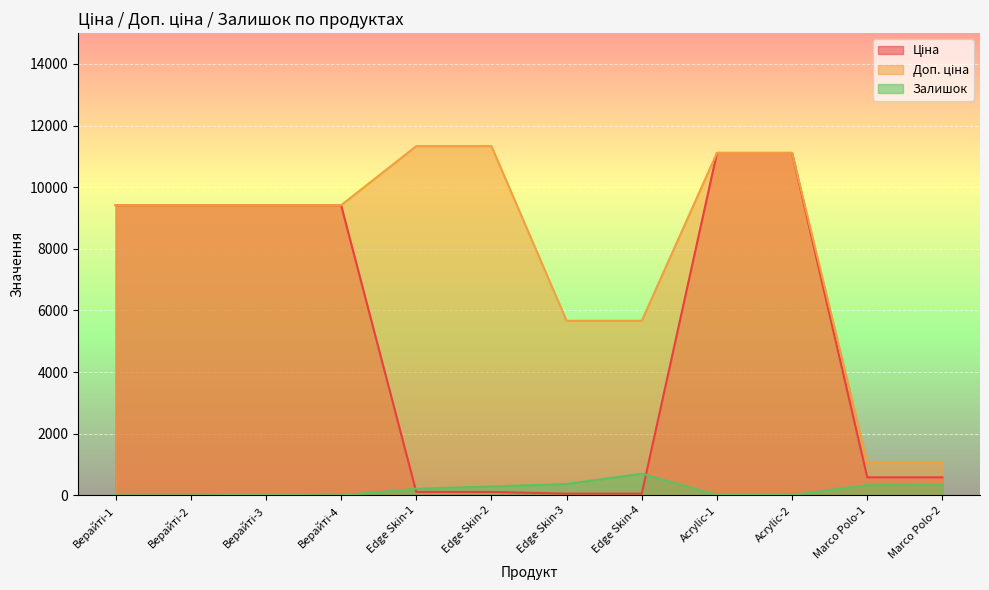

Is the value of Доп. ціна at Верайті-3 greater than the value of Залишок at Marco Polo-1?

Yes